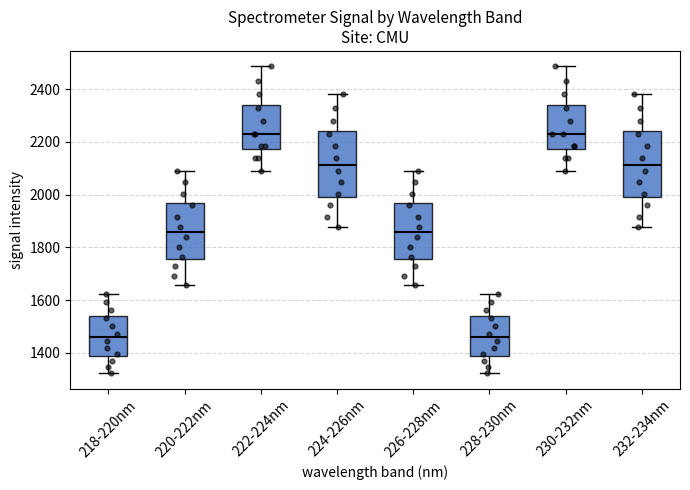

Reading left to right, read every box against the y-axis: the position of its median line, the range the box covers, and the ends of its whiskers. The values are not printed on the chart, so give them approximately, as read against the axis.

218-220nm: median 1460, box 1380 to 1540, whiskers 1320 to 1620
220-222nm: median 1860, box 1760 to 1960, whiskers 1660 to 2100
222-224nm: median 2240, box 2180 to 2340, whiskers 2100 to 2480
224-226nm: median 2120, box 2000 to 2240, whiskers 1880 to 2380
226-228nm: median 1860, box 1760 to 1960, whiskers 1660 to 2100
228-230nm: median 1460, box 1380 to 1540, whiskers 1320 to 1620
230-232nm: median 2240, box 2180 to 2340, whiskers 2100 to 2480
232-234nm: median 2120, box 2000 to 2240, whiskers 1880 to 2380